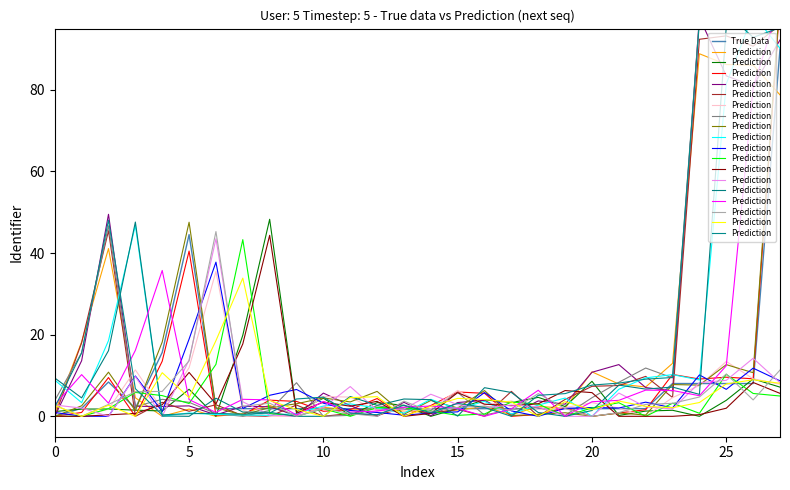

What are all the series names shown in the legend?

True Data, Prediction